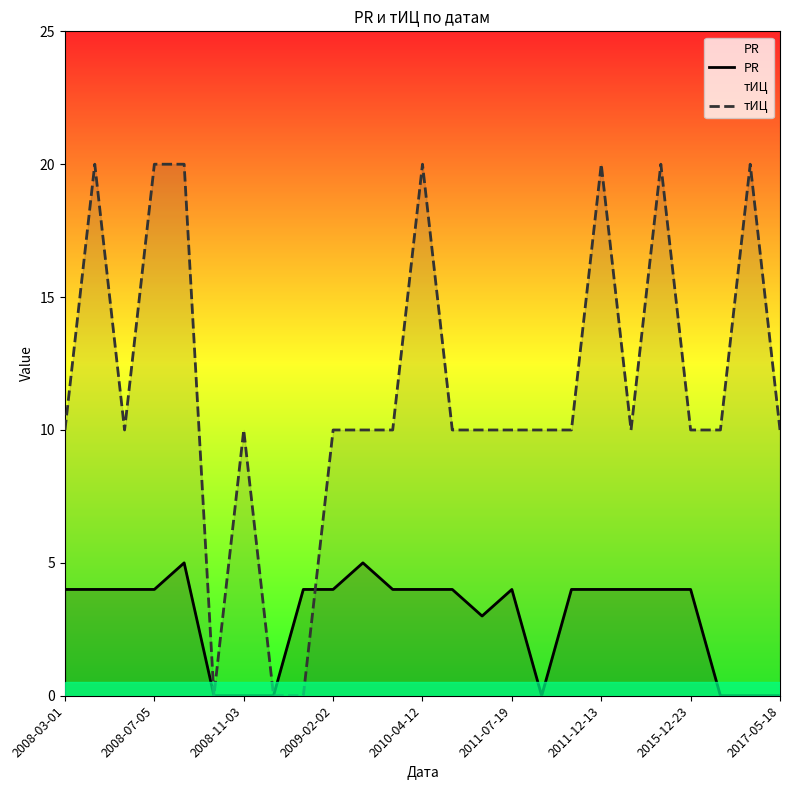

How many values in the тИЦ series exceed 10?

7